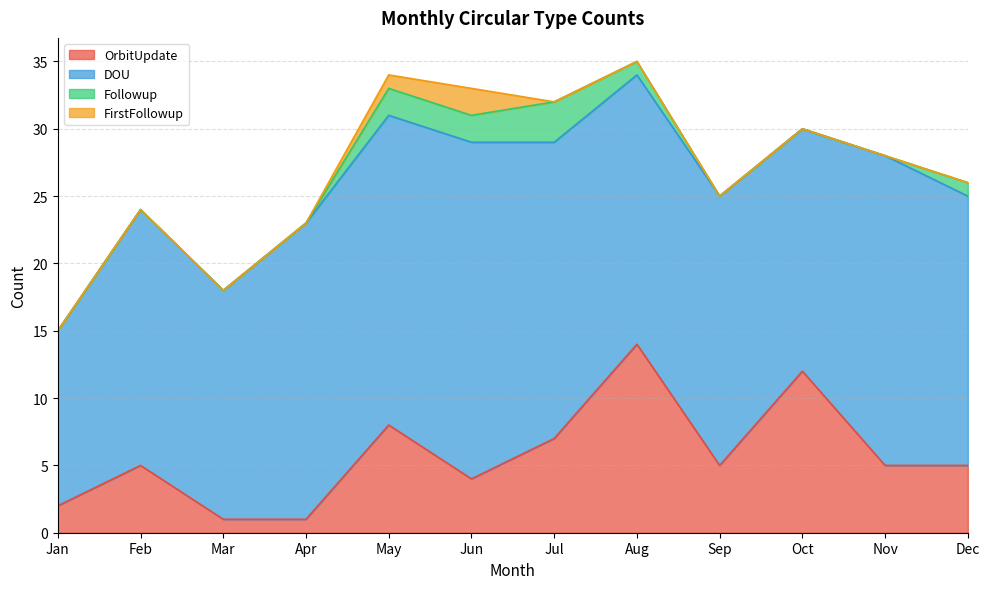

Where does the DOU series first go above 20?

Apr